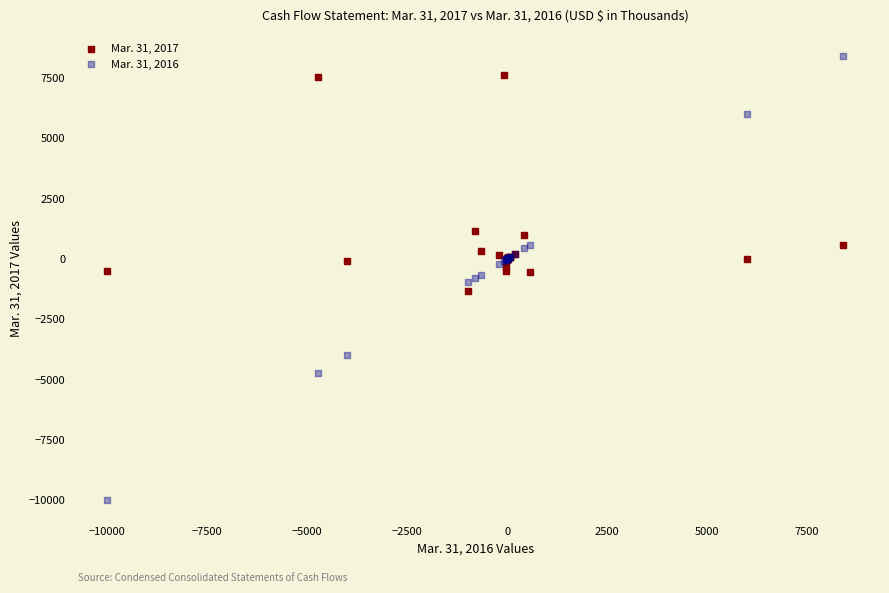

Which series has the largest Y range (max minus min)?

Mar. 31, 2016